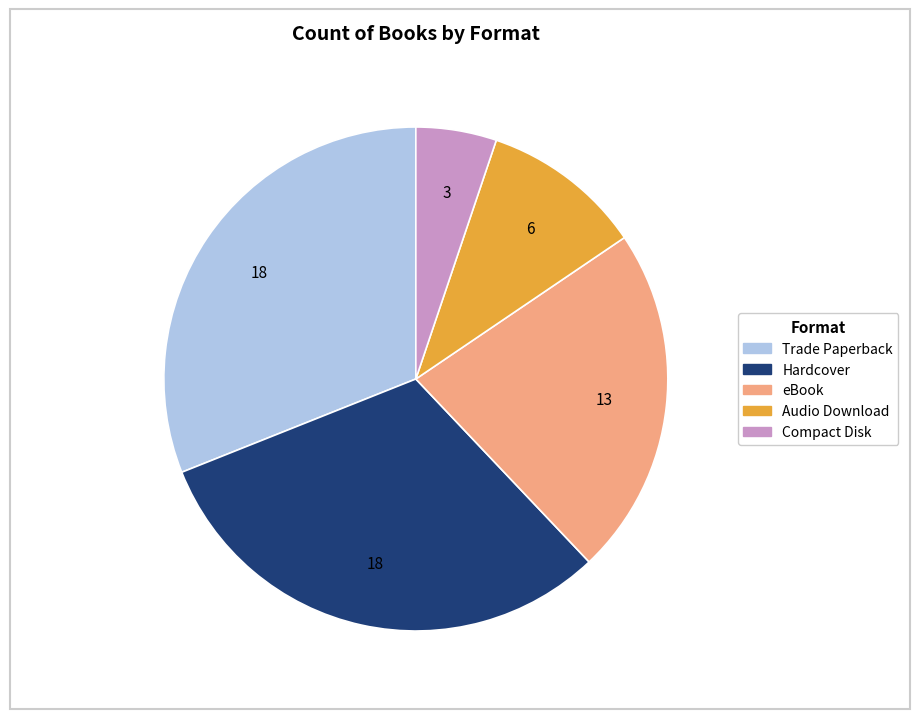

What is the smallest slice in the pie chart?

Compact Disk